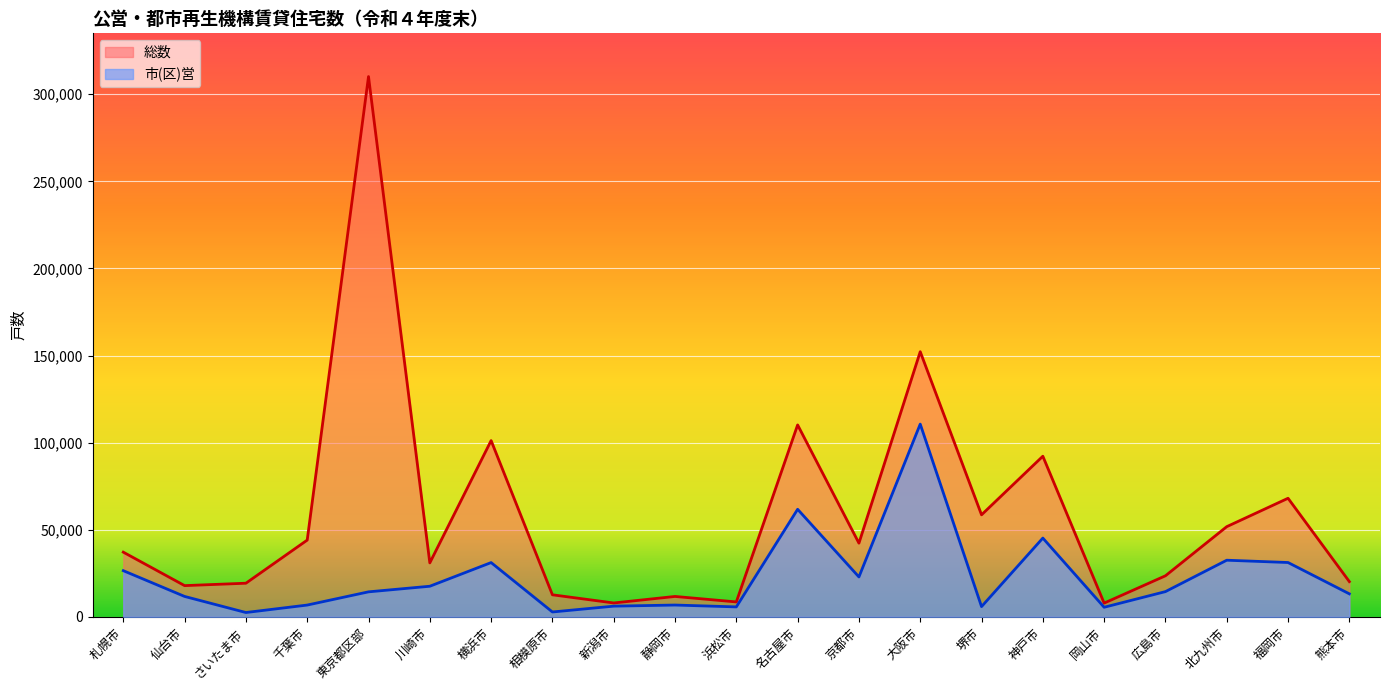

Which series changed the most between 堺市 and 神戸市?

市(区)営